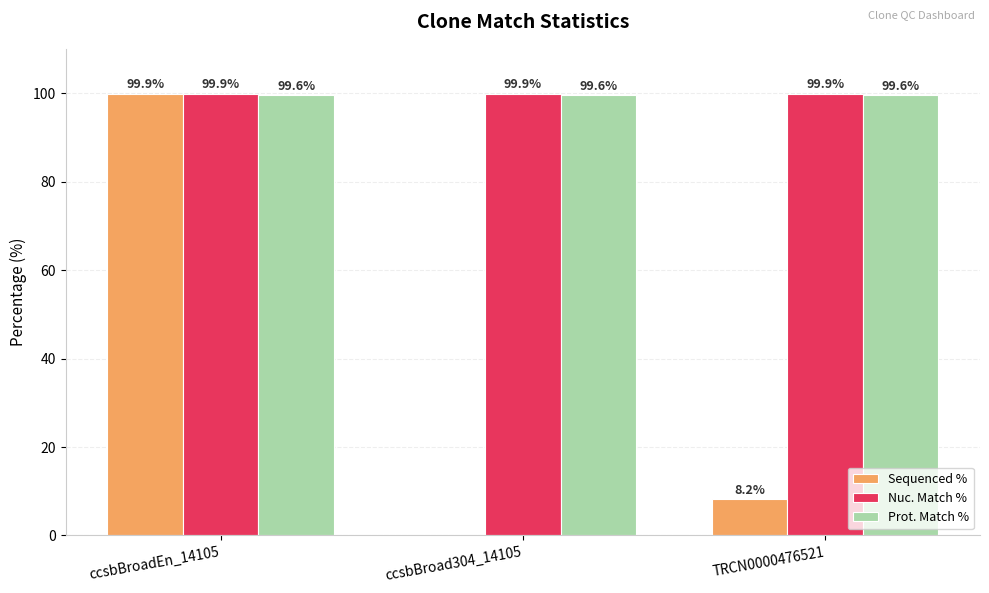

Reading right to left, list all the values displayed in this chart.

Sequenced %: TRCN0000476521=8.2	ccsbBroad304_14105=0.0	ccsbBroadEn_14105=99.9
Nuc. Match %: TRCN0000476521=99.9	ccsbBroad304_14105=99.9	ccsbBroadEn_14105=99.9
Prot. Match %: TRCN0000476521=99.6	ccsbBroad304_14105=99.6	ccsbBroadEn_14105=99.6